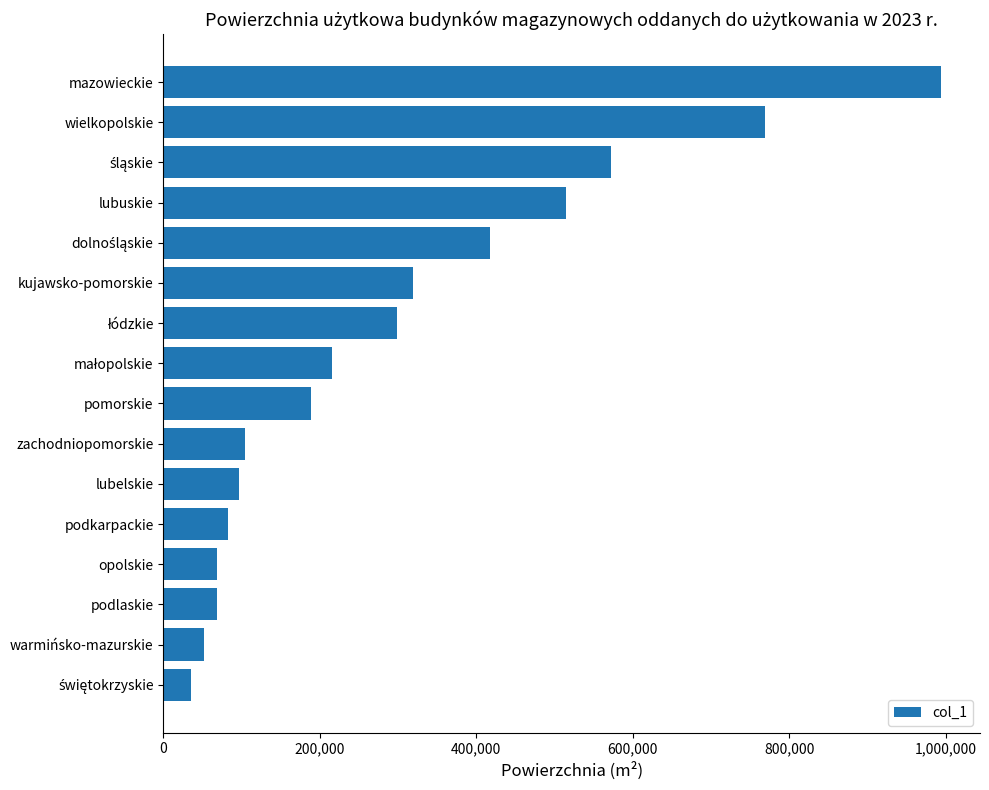

Approximately how many times larger is the value at zachodniopomorskie compared to lubelskie?

1.1